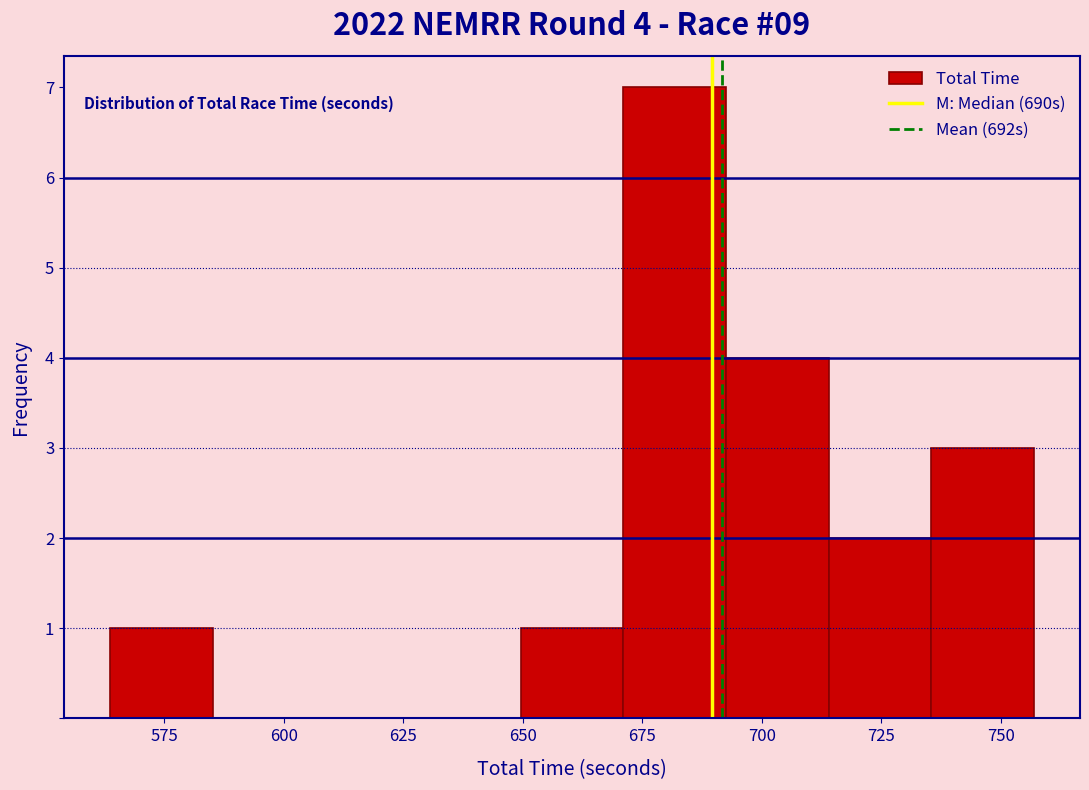

Over which range of the x-axis is the bar tallest?

670 to 690